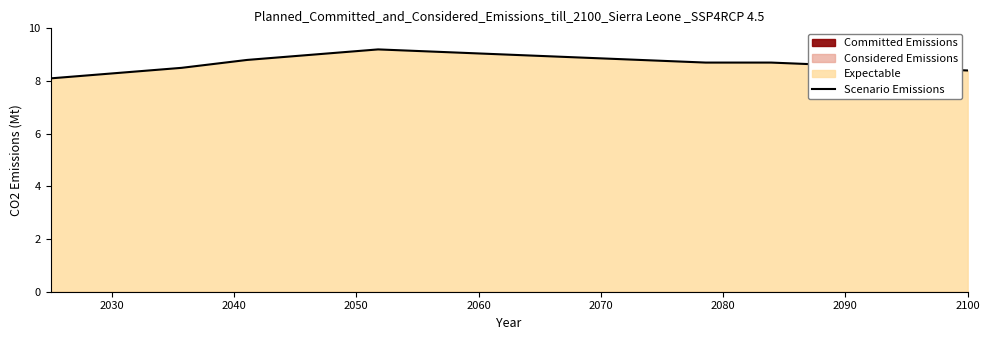

What is the lowest value of the Scenario Emissions series?

8.1